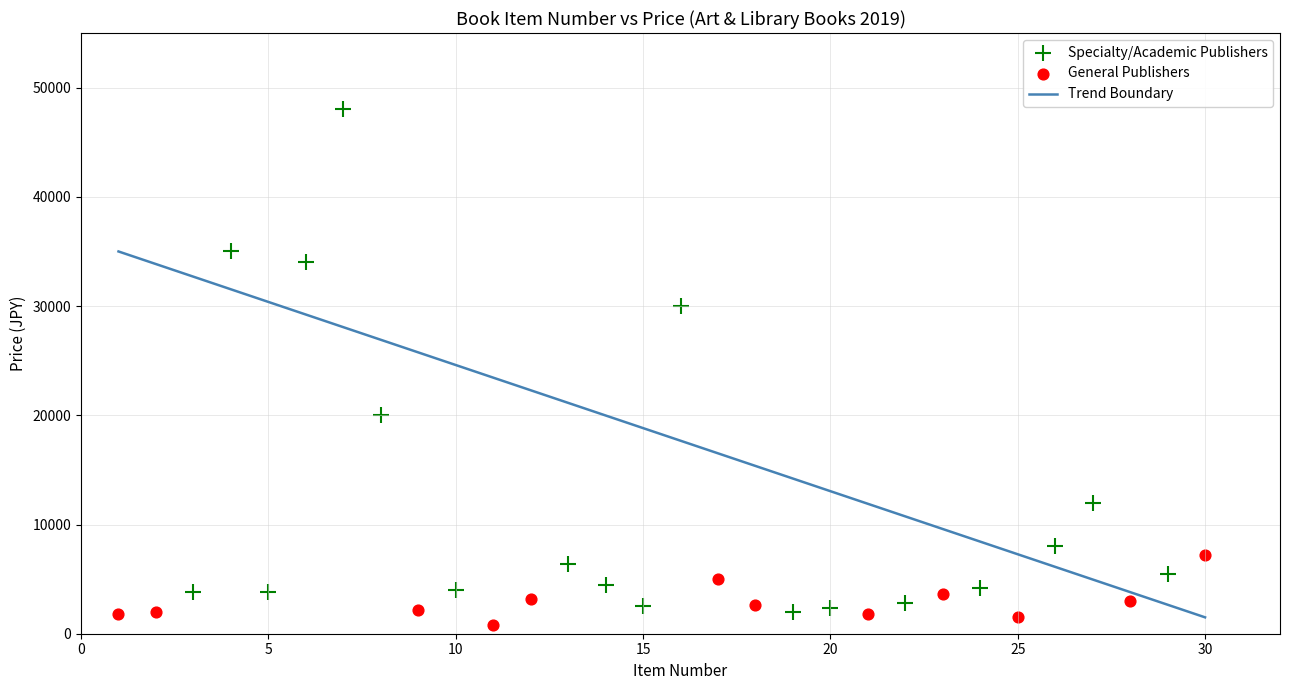

Which series reaches the minimum Y coordinate?

General Publishers